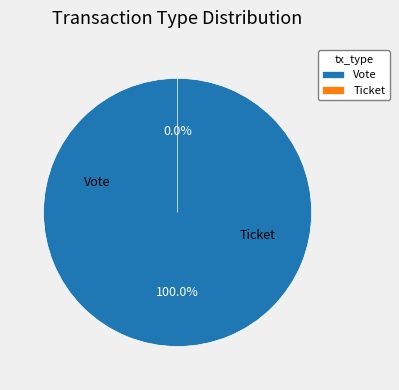

Does Ticket represent more than half of the total?

No